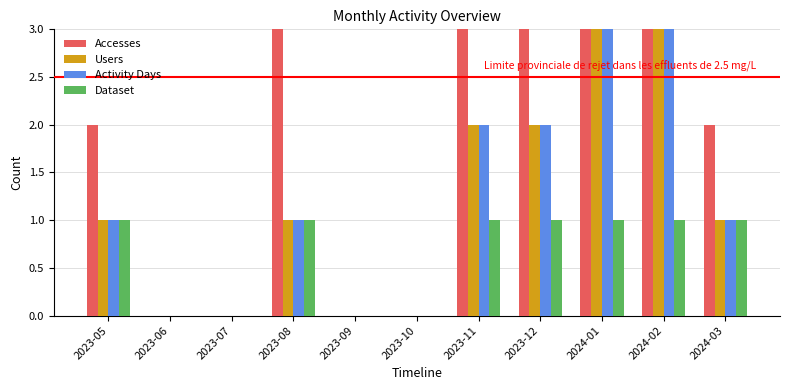

What is the sum of all Activity Days values?

15